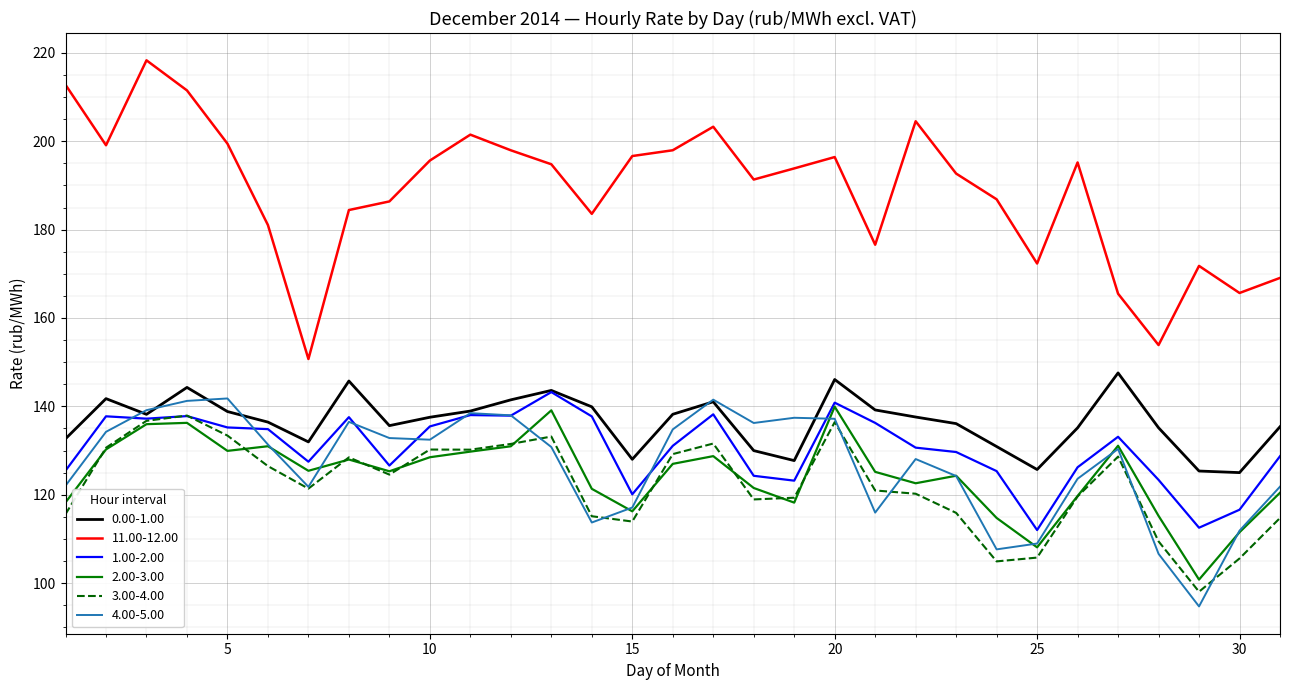

True or false: 3.00-4.00 and 11.00-12.00 intersect in this chart.

False